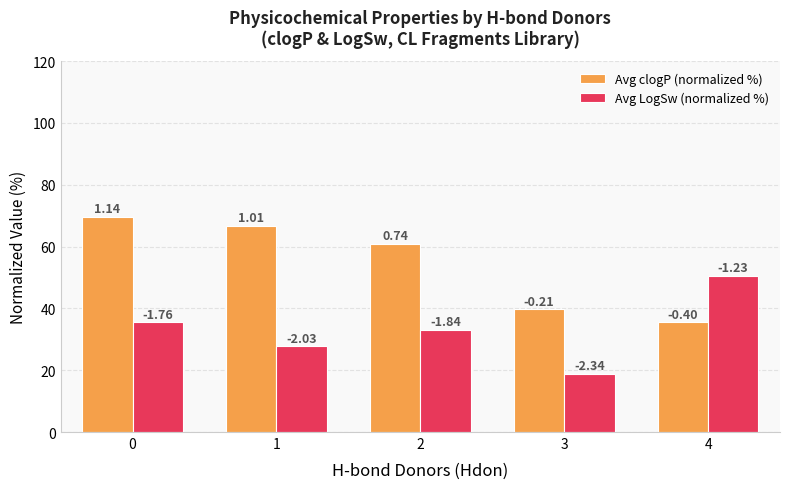

Reading right to left, what are all the values shown in this chart?

Avg clogP (normalized %): 4=35.6	3=39.8	2=60.9	1=66.8	0=69.7
Avg LogSw (normalized %): 4=50.6	3=18.9	2=33.1	1=27.7	0=35.5